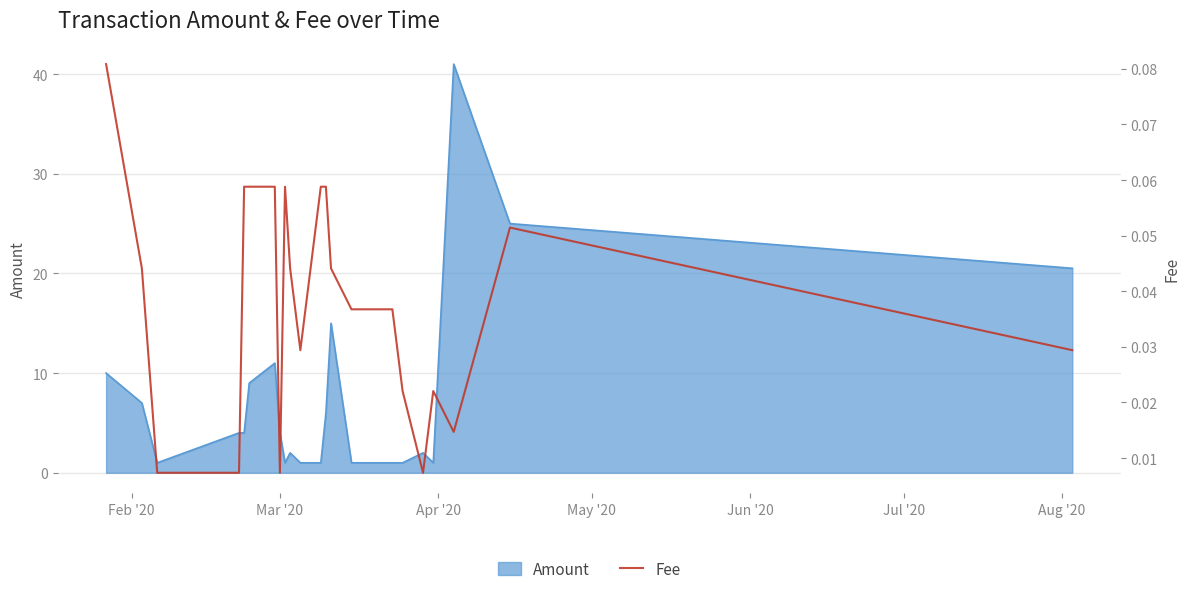

What is the minimum value for Amount?

1.0